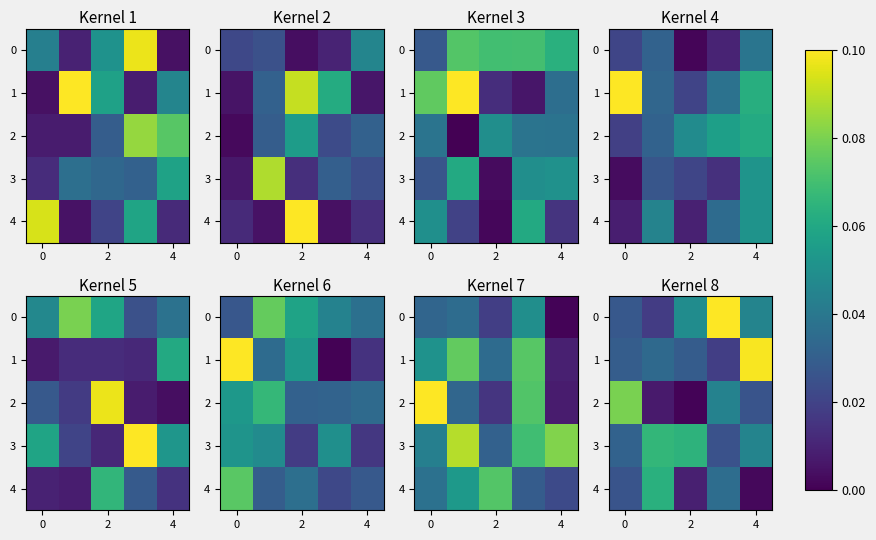

Count the number of categories in the chart.

5